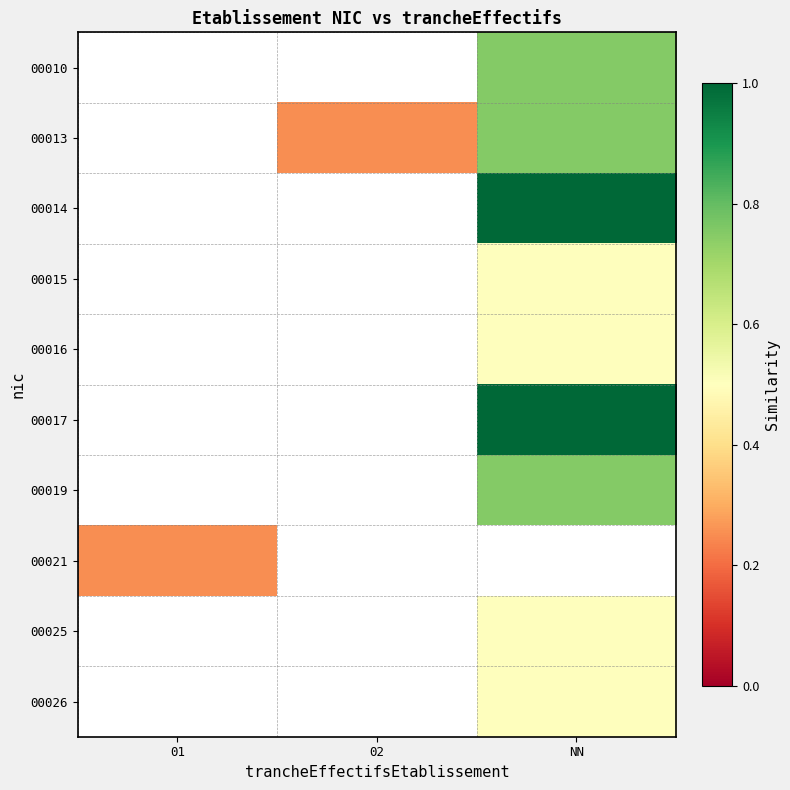

Reading right to left, transcribe all the data shown in this chart.

00010: NN=0.8	02=0.0	01=0.0
00013: NN=0.8	02=0.2	01=0.0
00014: NN=1.0	02=0.0	01=0.0
00015: NN=0.5	02=0.0	01=0.0
00016: NN=0.5	02=0.0	01=0.0
00017: NN=1.0	02=0.0	01=0.0
00019: NN=0.8	02=0.0	01=0.0
00021: NN=0.0	02=0.0	01=0.2
00025: NN=0.5	02=0.0	01=0.0
00026: NN=0.5	02=0.0	01=0.0